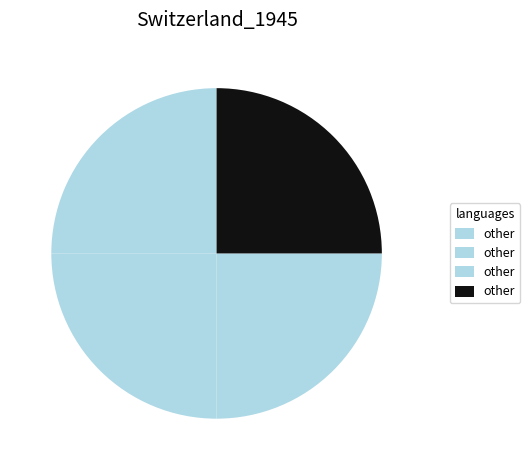

How many segments does this pie chart have?

4